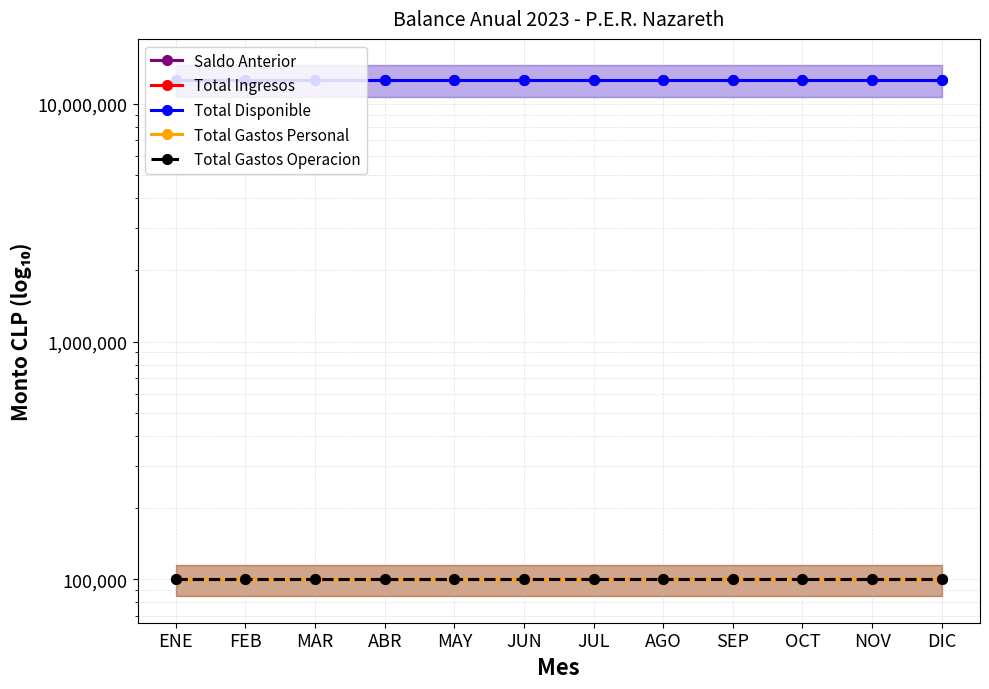

True or false: Total Gastos Personal and Total Disponible intersect in this chart.

False